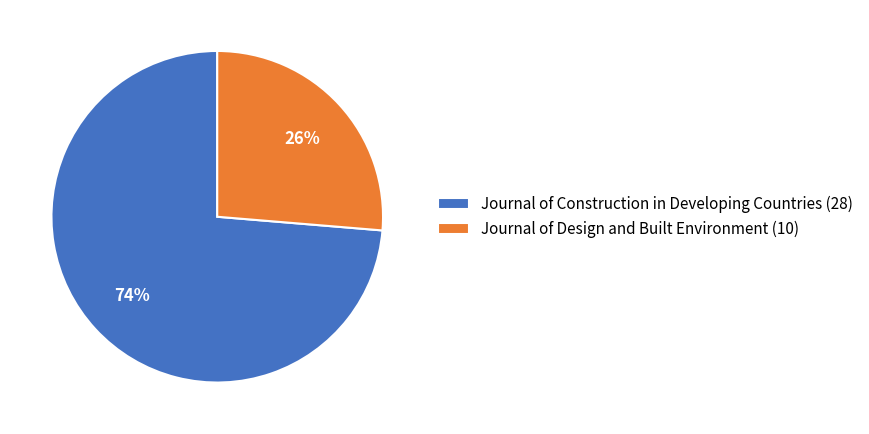

Combined, do Journal of Design and Built Environment (10) and Journal of Construction in Developing Countries (28) account for over 50%?

Yes